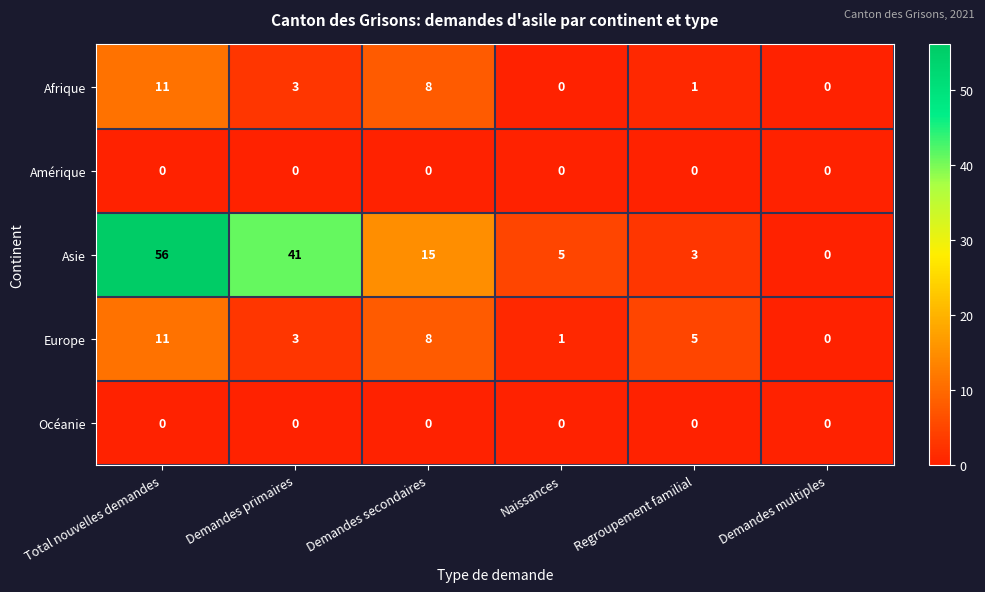

Rank the categories by Europe value from lowest to highest.

Demandes multiples, Naissances, Demandes primaires, Regroupement familial, Demandes secondaires, Total nouvelles demandes